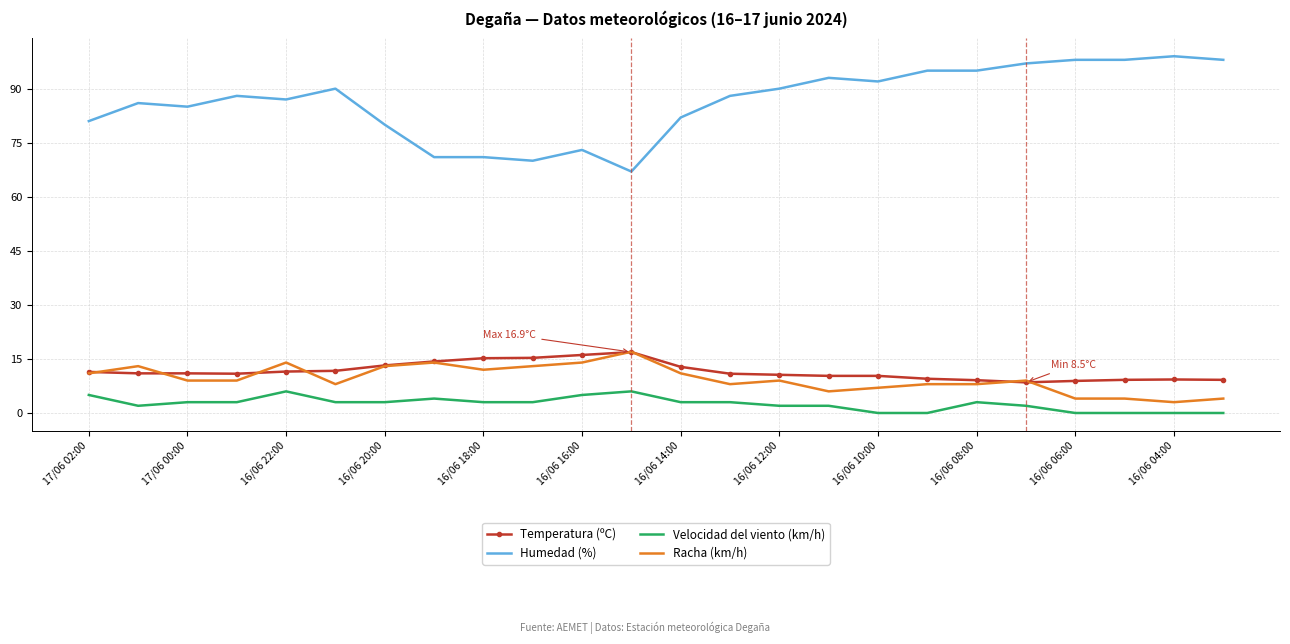

Which series has the largest total across all categories?

Humedad (%)